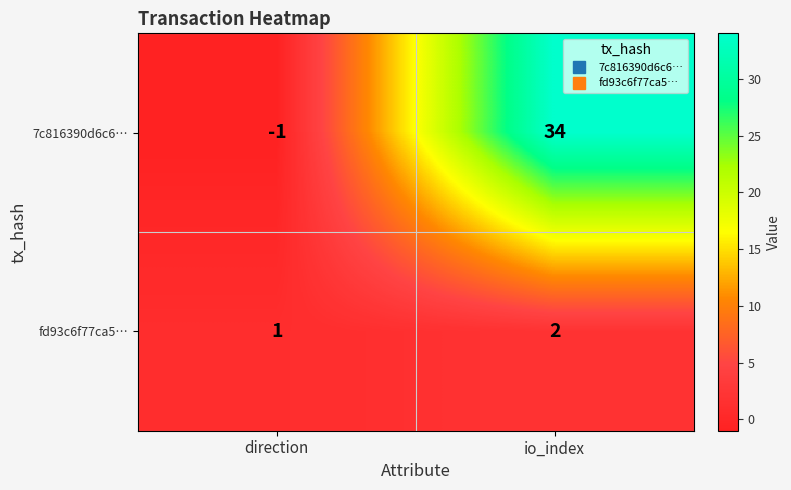

Reading left to right, what are all the values shown in this chart?

7c816390d6c6…: direction=-1	io_index=34
fd93c6f77ca5…: direction=1	io_index=2